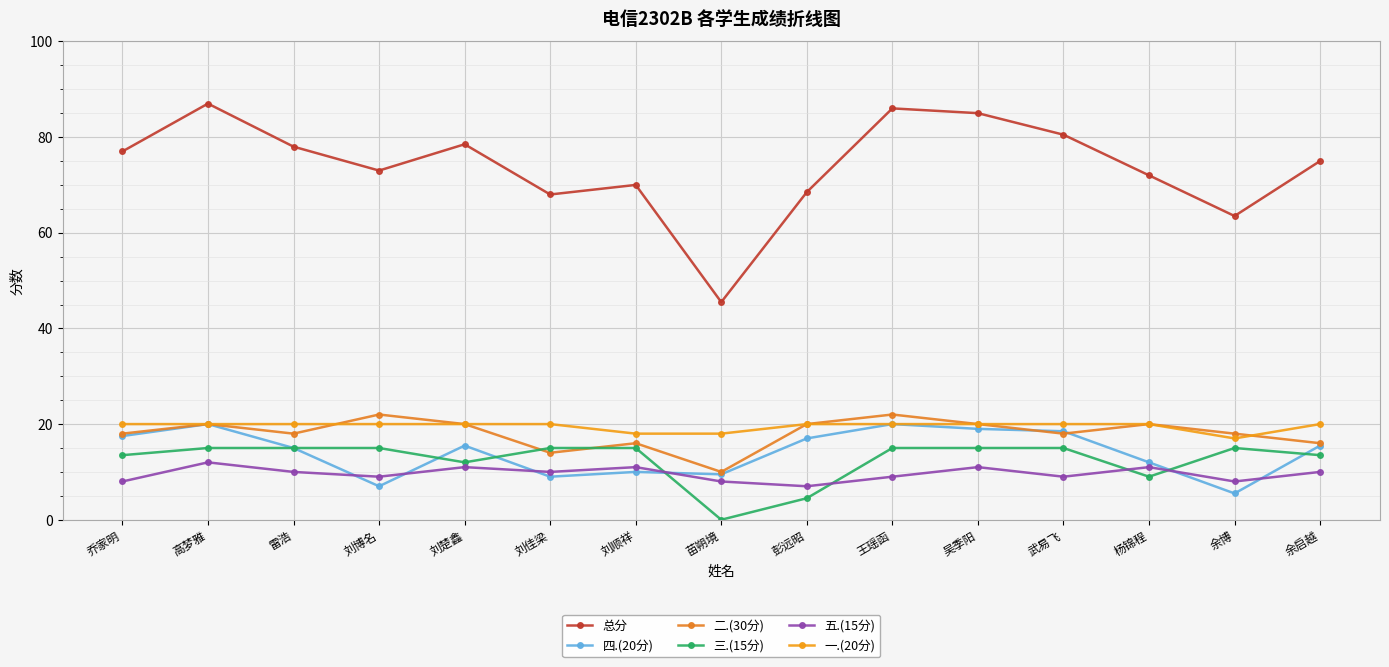

At which category does 二.(30分) reach its first local peak?

高梦雅